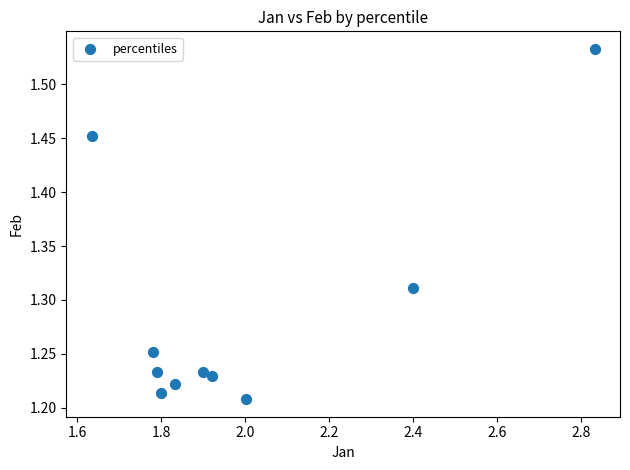

What is the range of Y values (max minus min)?

0.3